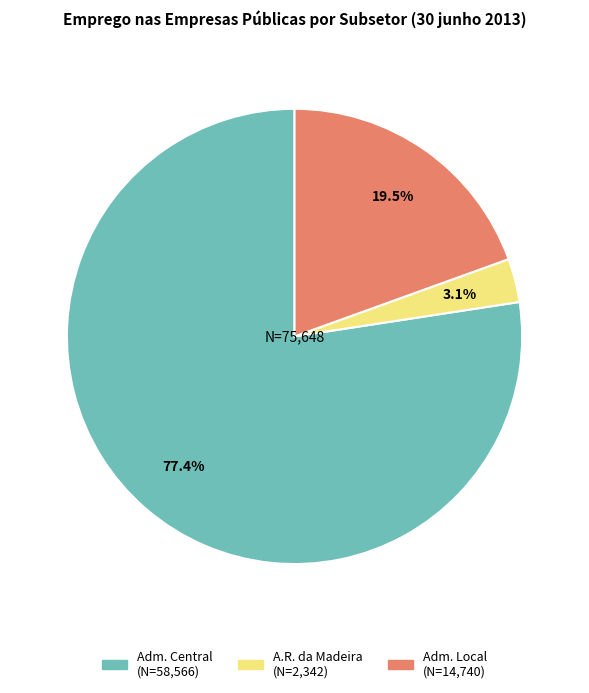

How many segments does this pie chart have?

3